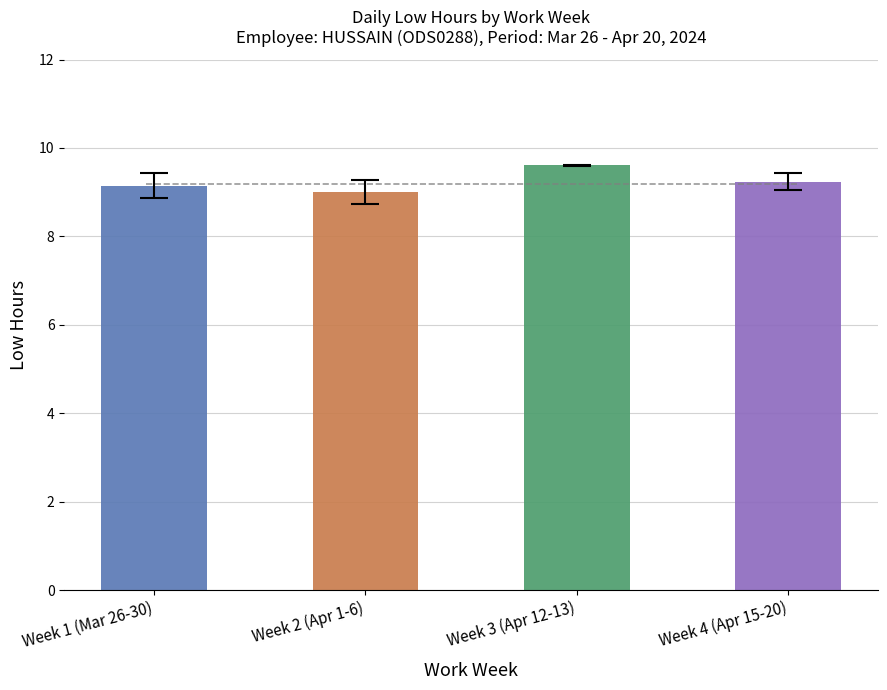

How many distinct data groups are displayed?

1